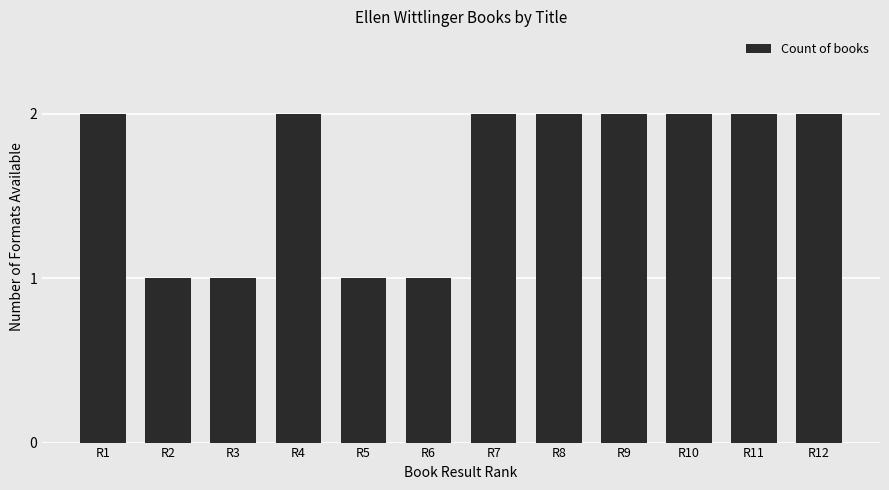

What is the minimum value shown in the chart?

1